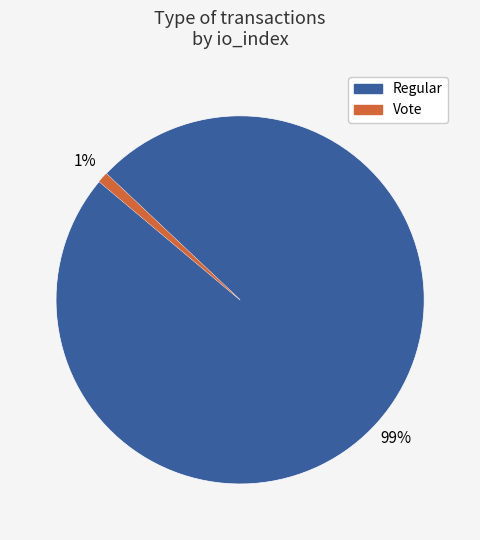

What is the largest slice in the pie chart?

Regular